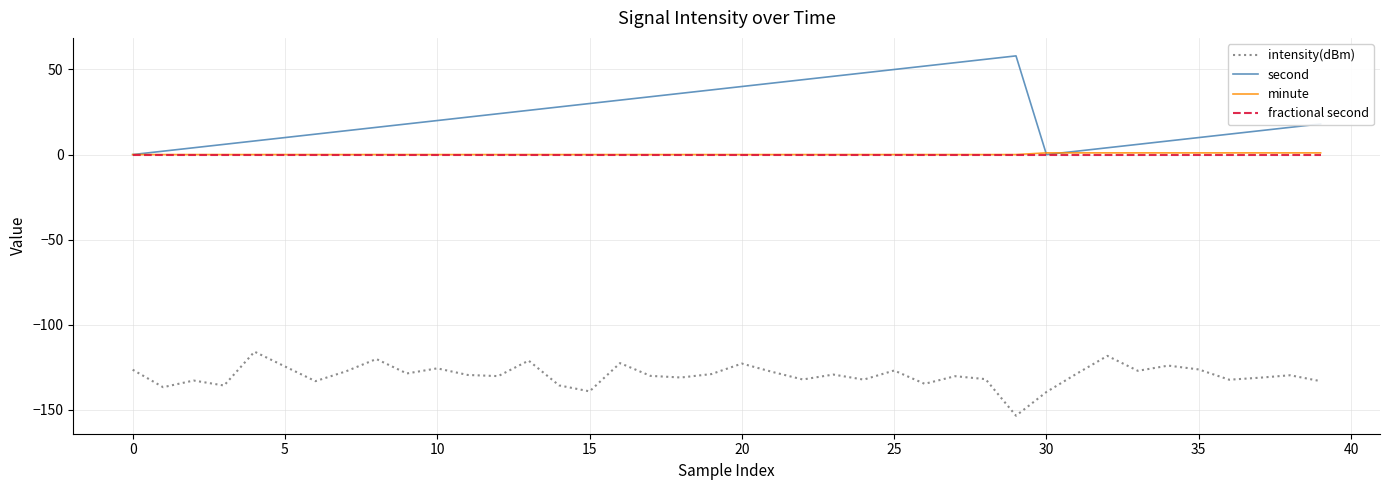

Which series has the largest total across all categories?

second